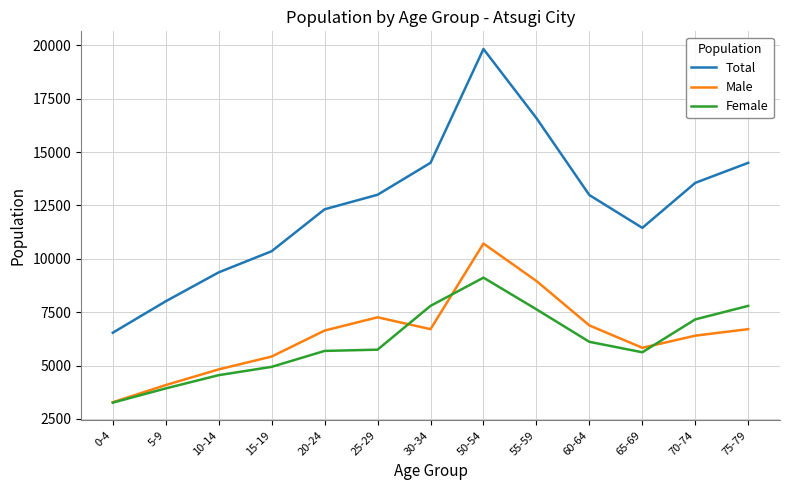

Count the number of data series in this chart.

3